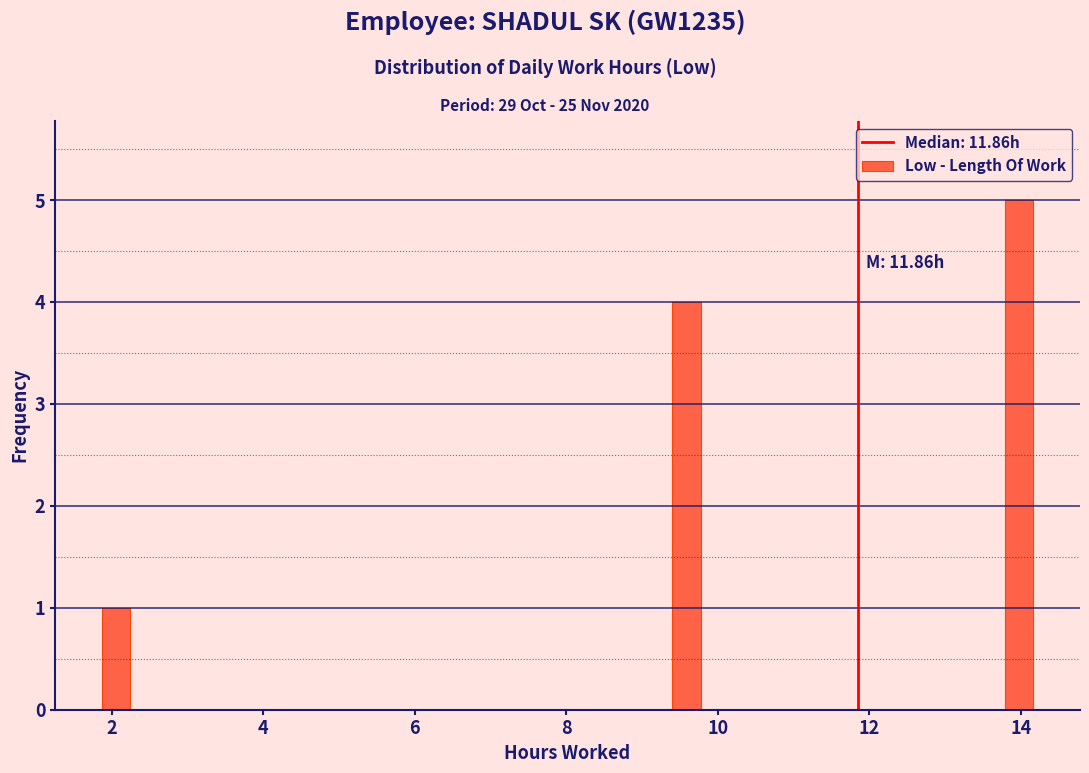

Around what value on the x-axis is the tallest bar? Give the approximate position of its centre, as read against the axis.

14.0